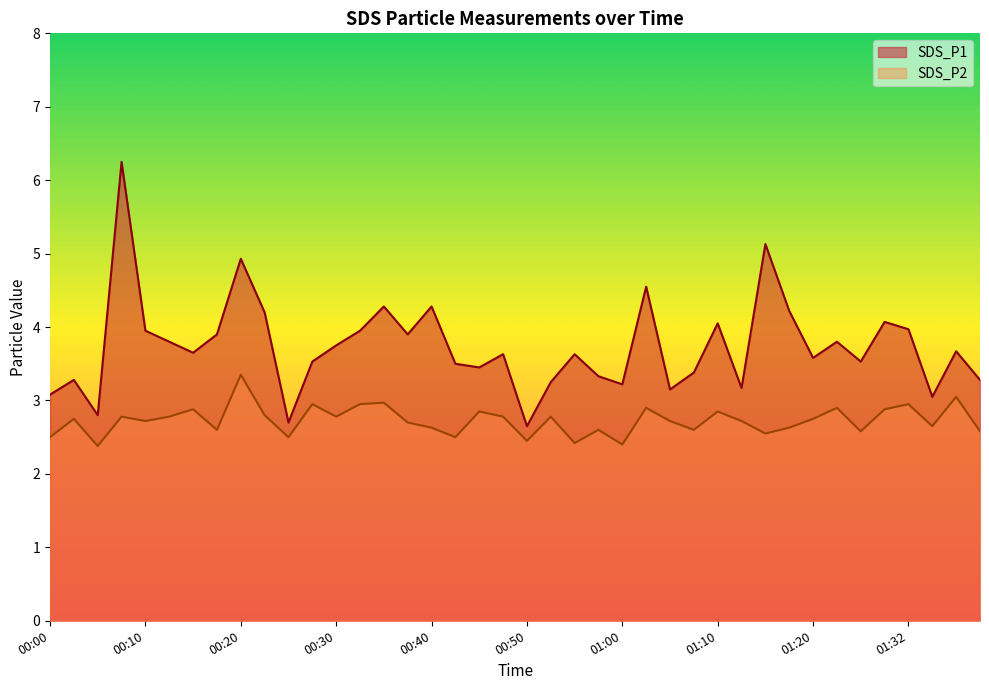

Count the number of data series in this chart.

2